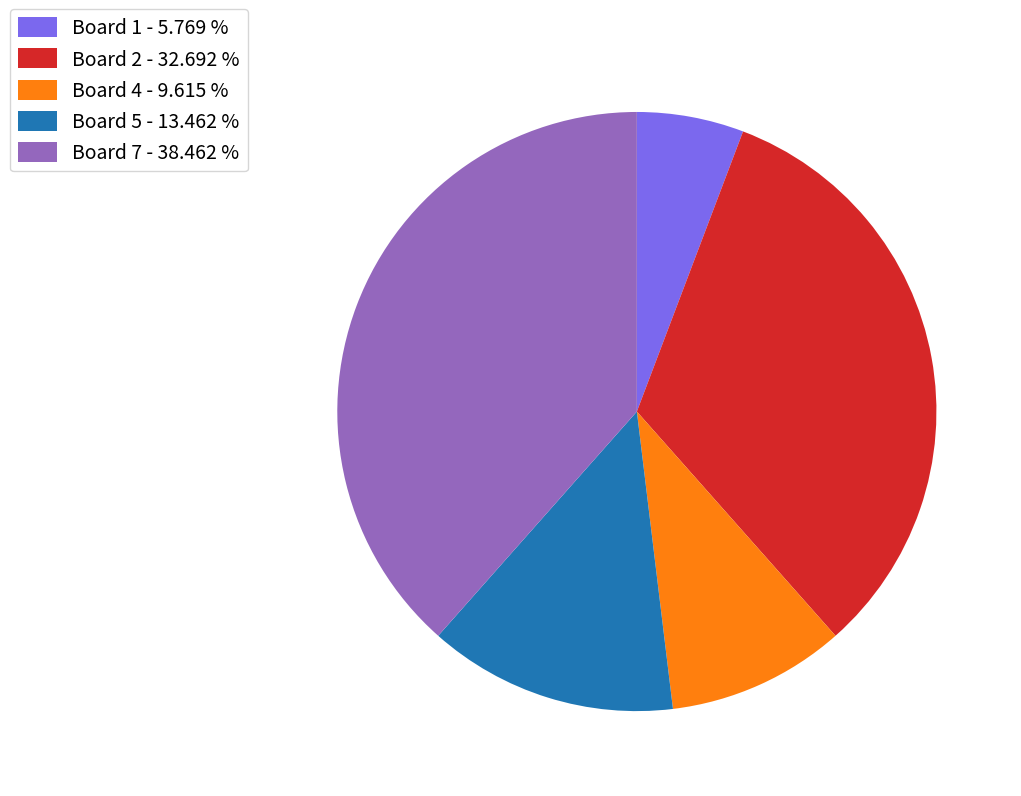

Which slice is the largest?

Board 7 - 38.462 %